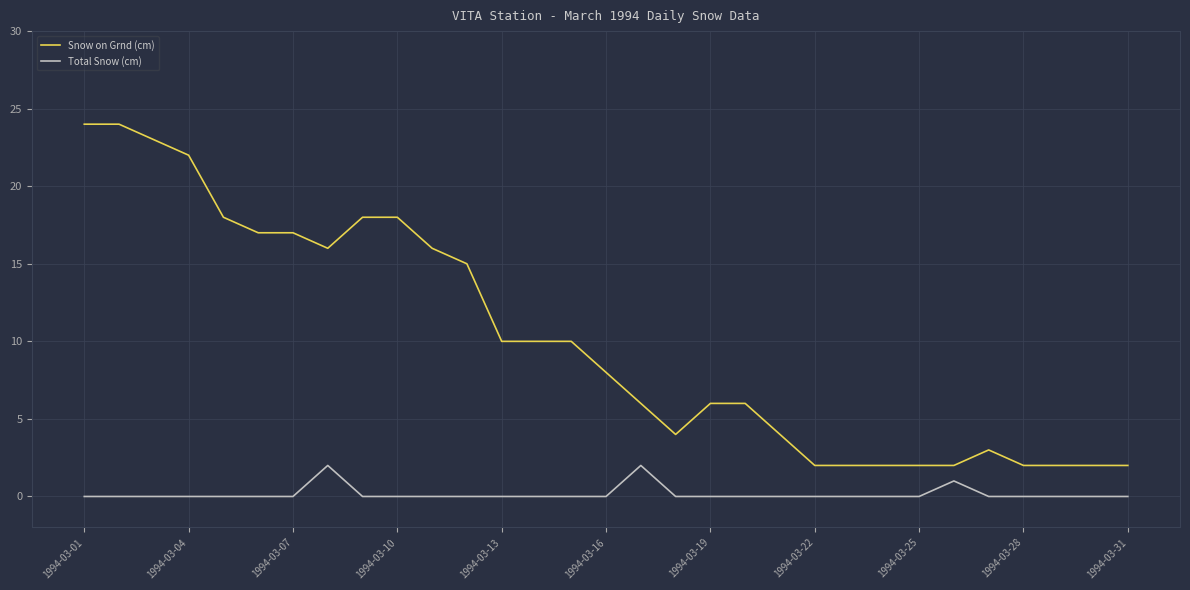

List the series in order of their overall mean, lowest first.

Total Snow (cm), Snow on Grnd (cm)